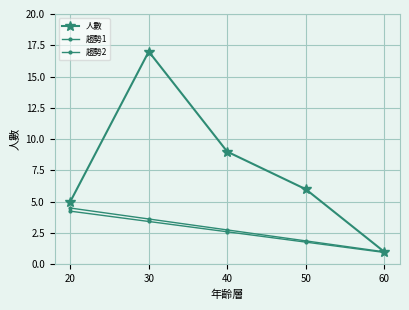

Reading right to left, what are all the values shown in this chart?

人數: 60=1.0	50=6.0	40=9.0	30=17.0	20=5.0
趨勢1: 60=0.9	50=1.8	40=2.6	30=3.4	20=4.2
趨勢2: 60=1.0	50=1.9	40=2.8	30=3.6	20=4.5